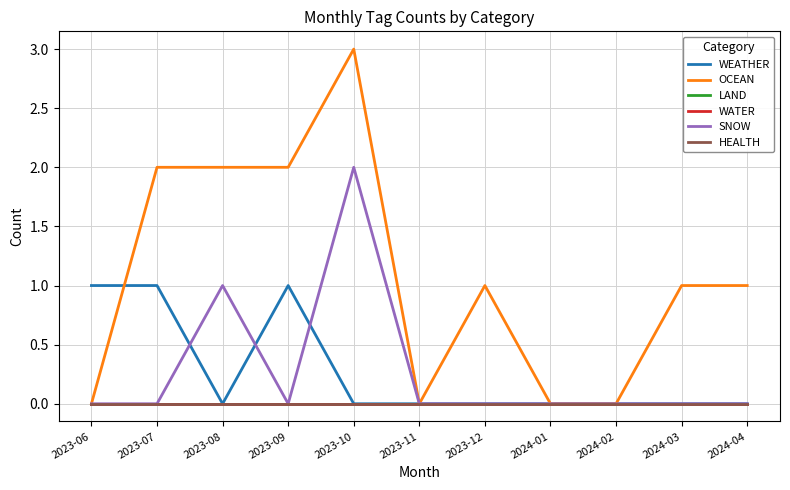

How many distinct data groups are displayed?

6